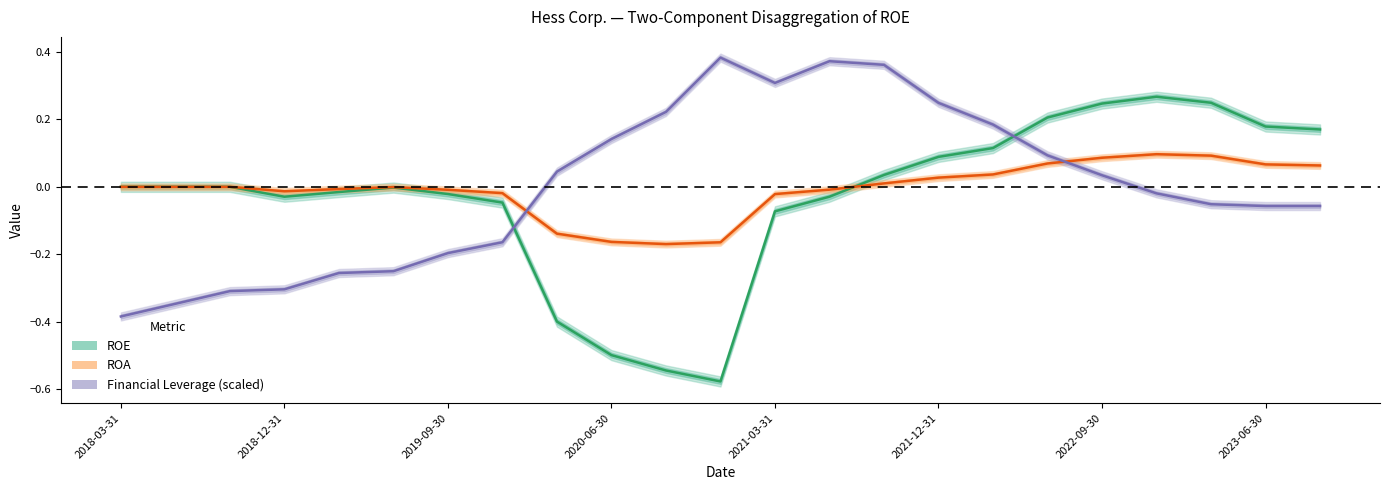

Rank the series by their maximum value, from lowest to highest.

ROA, ROE, Financial Leverage (scaled)